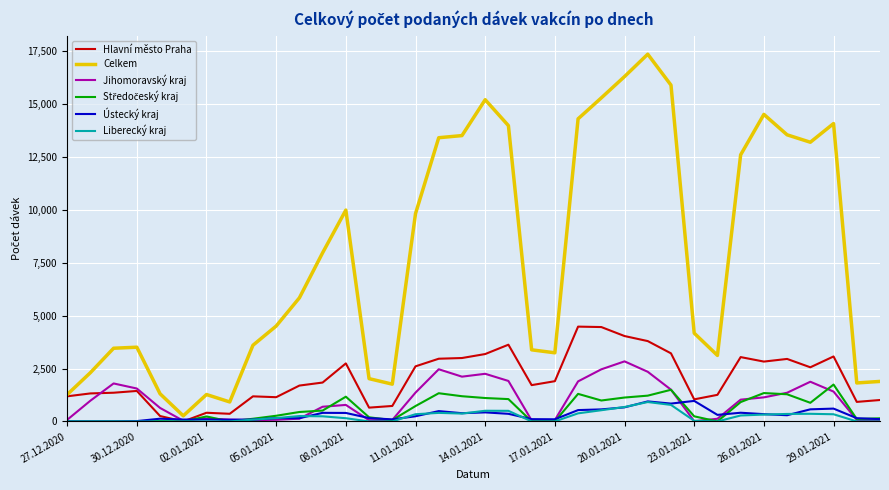

Which series has the largest total across all categories?

Celkem